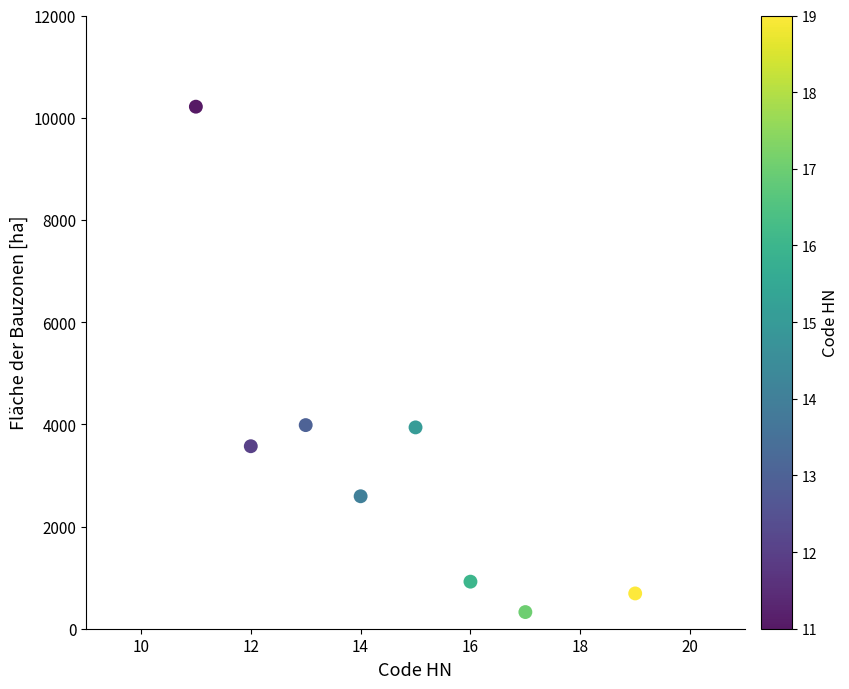

What is the range of X values (max minus min)?

8.0